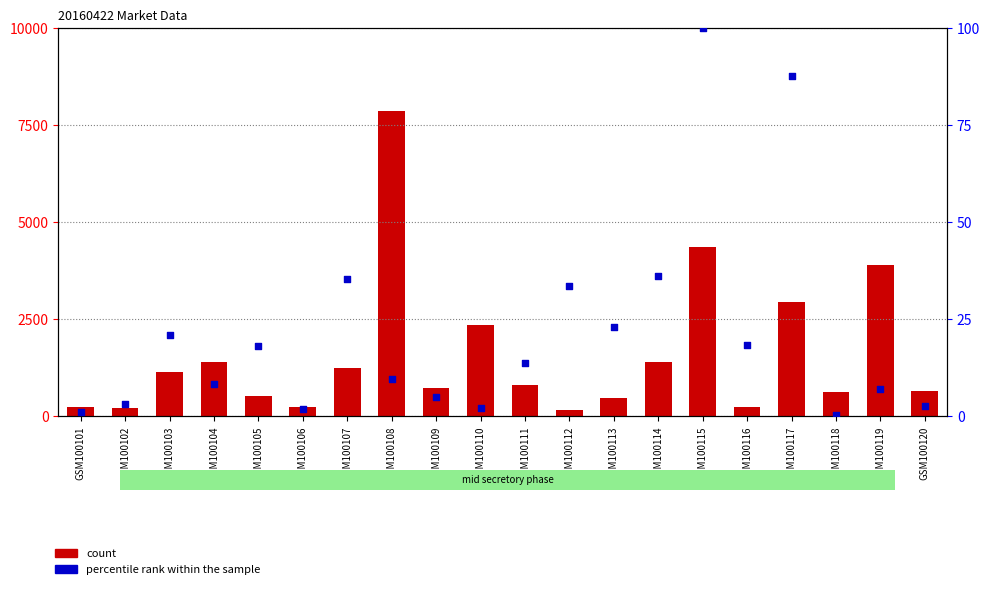

Which series contains the highest Y value?

count